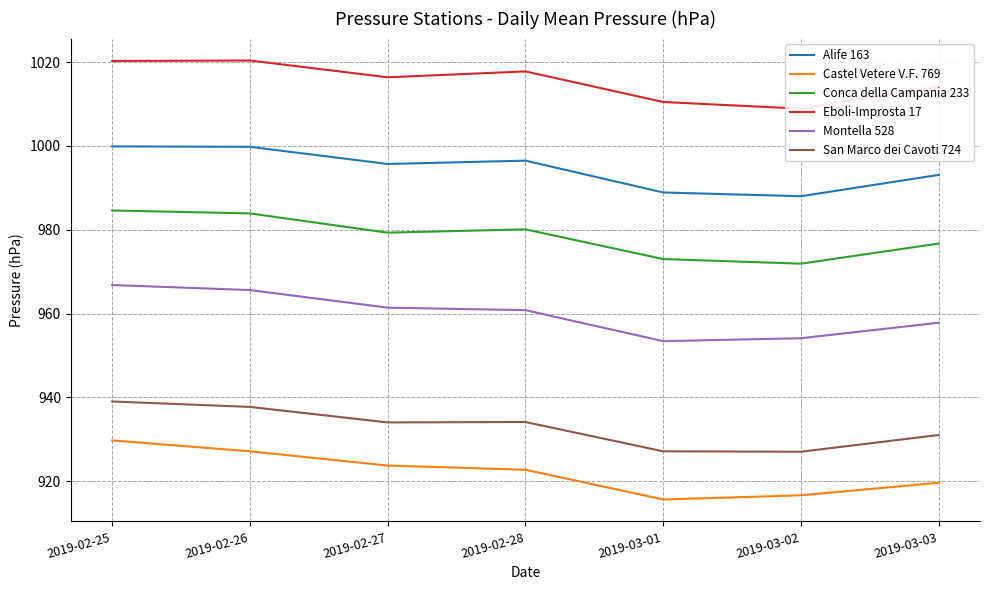

Count the number of data series in this chart.

6